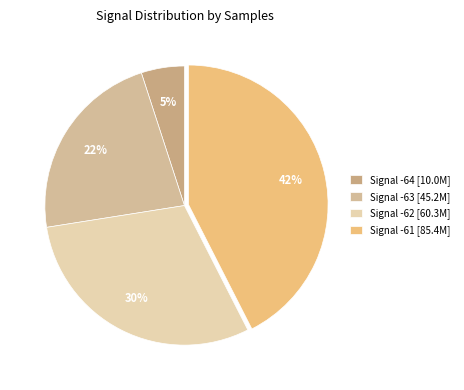

Rank the categories by value from lowest to highest.

Signal -64 [10.0M], Signal -63 [45.2M], Signal -62 [60.3M], Signal -61 [85.4M]